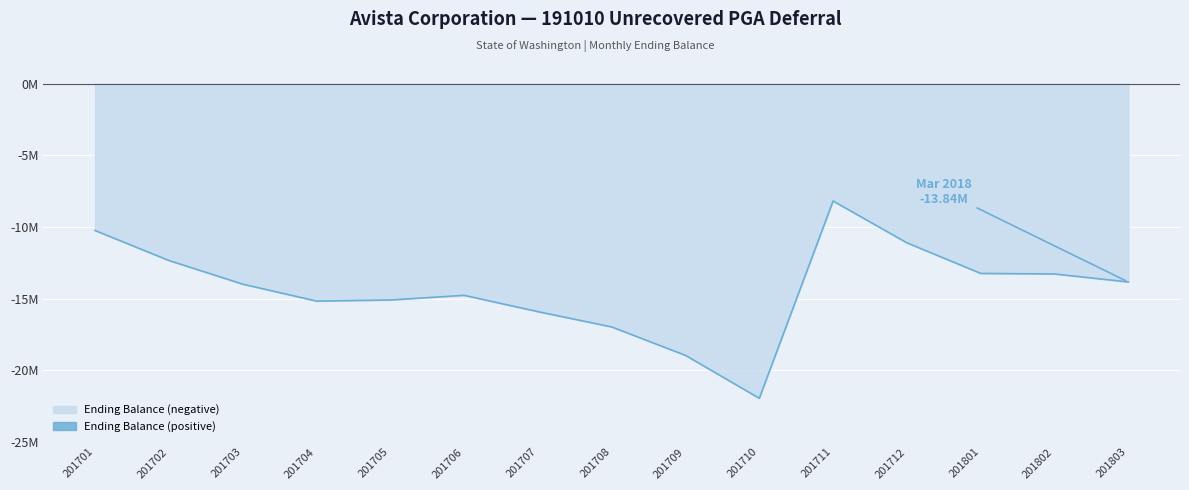

What is the difference between the values at 201801 and 201702?

904123.1